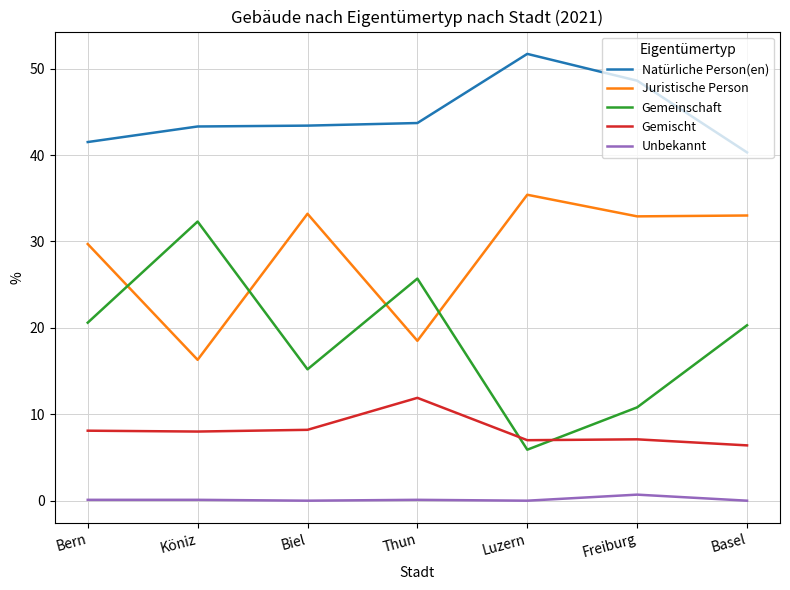

What is the difference between the second highest and minimum values in the Unbekannt series?

0.1